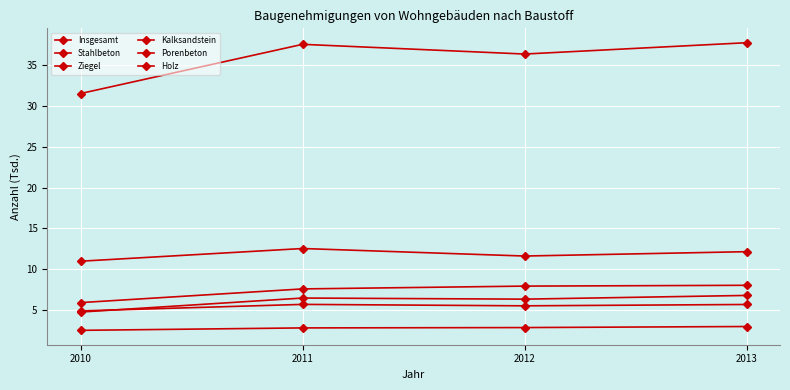

At which category is the sum across all series the highest?

2013